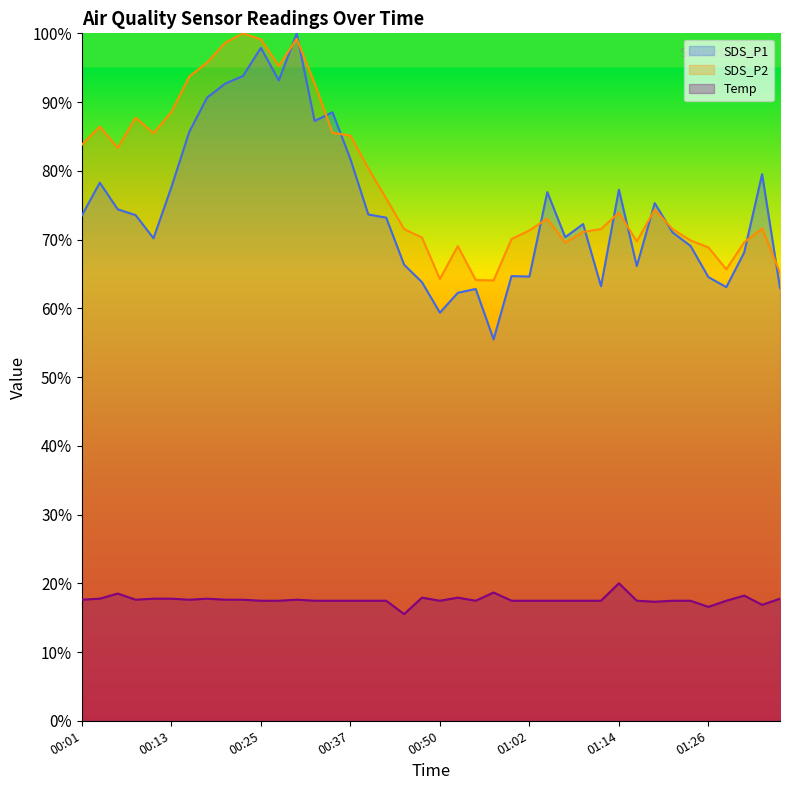

At 01:31, list the series in order from largest to smallest.

SDS_P2, SDS_P1, Temp